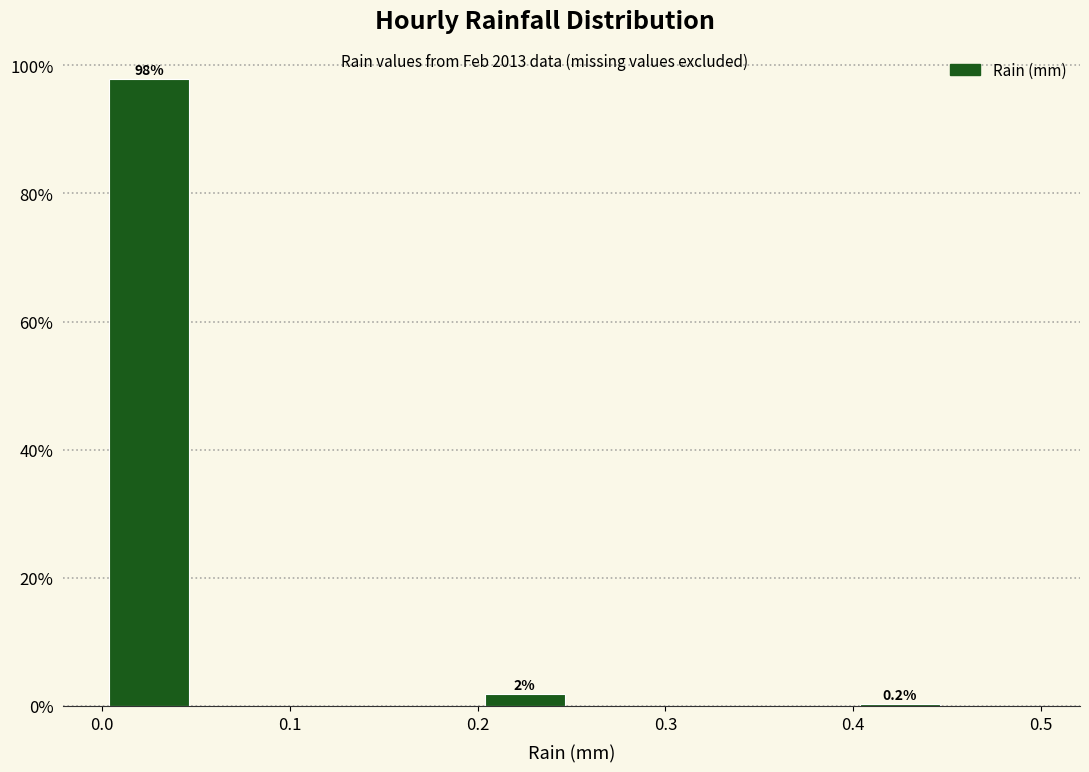

Over which range of the x-axis is the bar tallest?

0.00 to 0.05